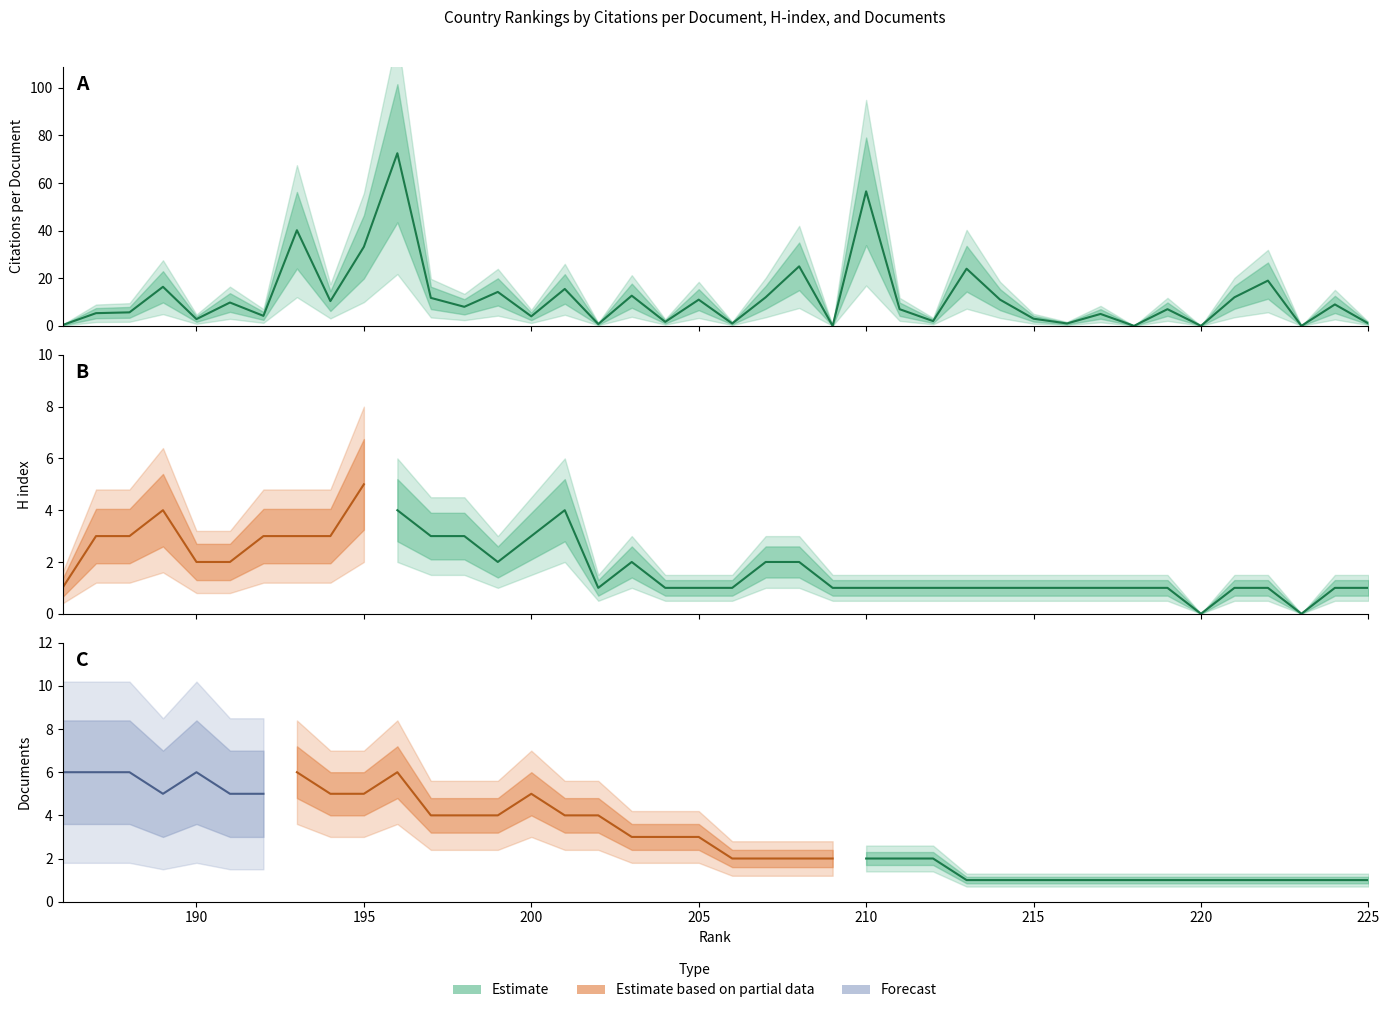

In Documents, how many points are higher than both neighbors (excluding endpoints)?

4